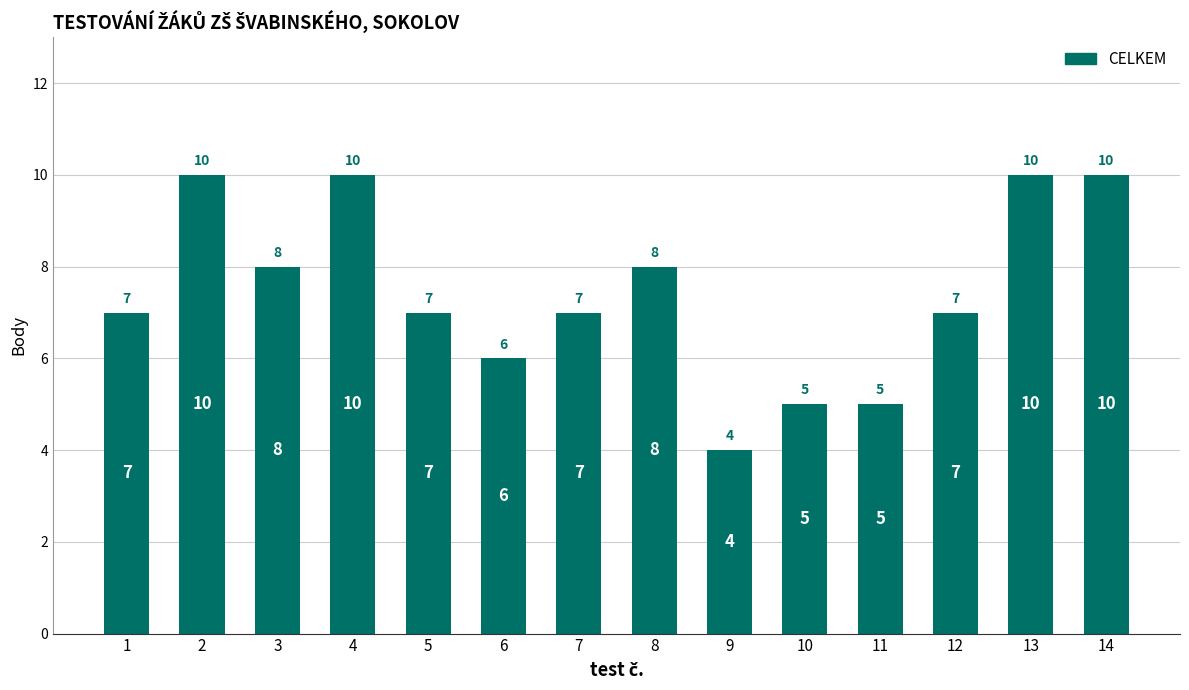

What is the difference between the values at 3 and 11?

3